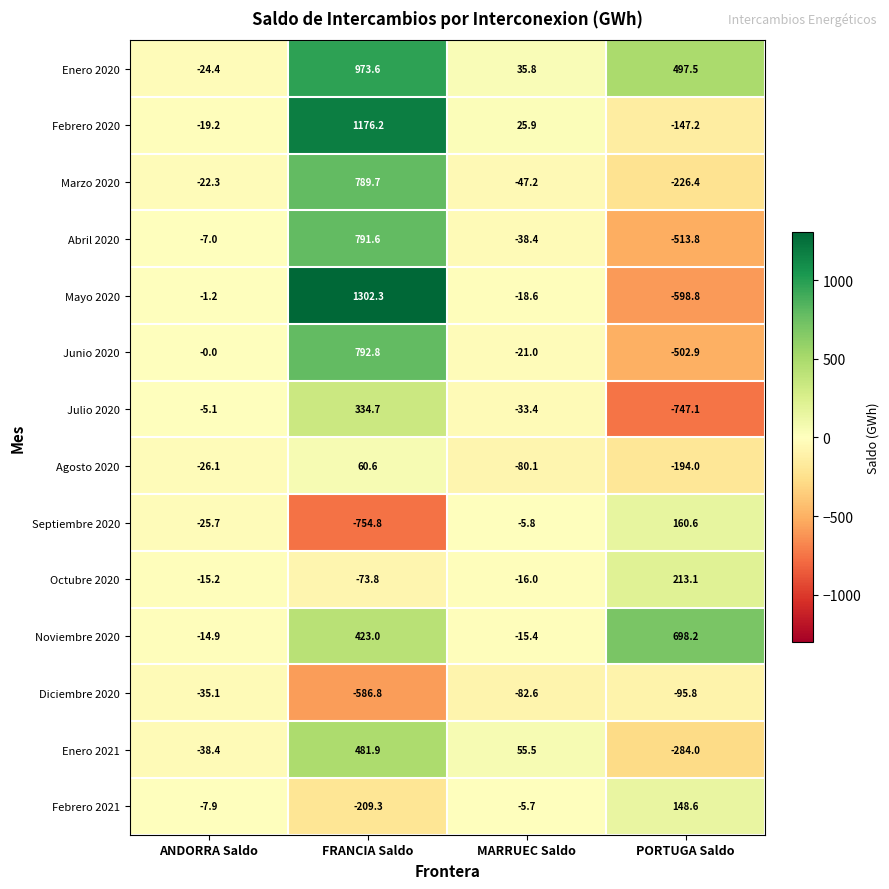

What is the minimum value shown in the chart?

-754.8